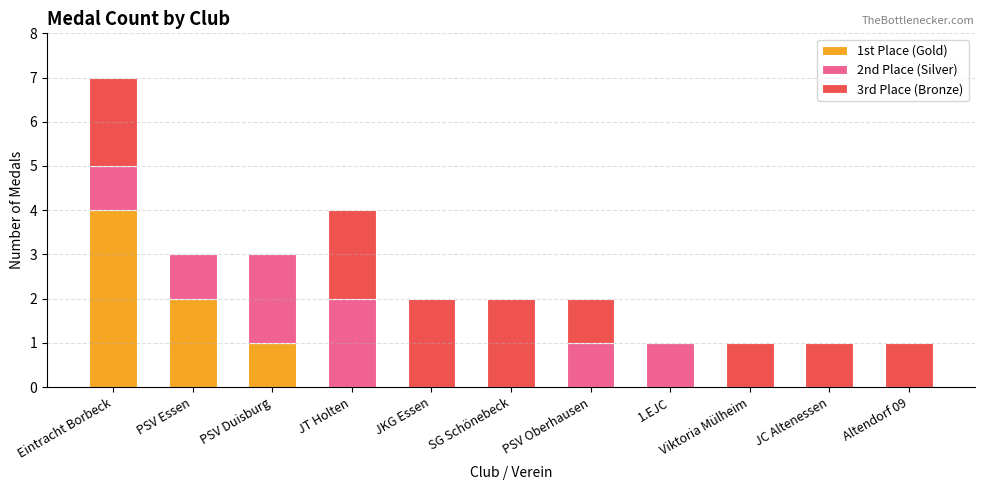

How many series are shown in this chart?

3